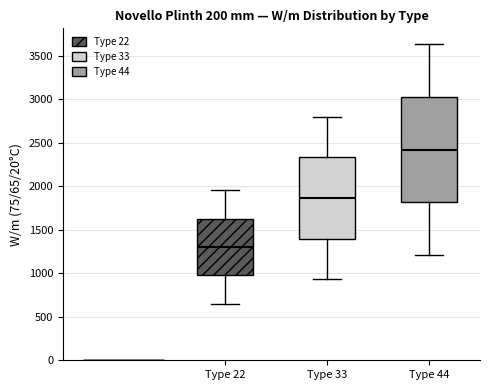

Reading left to right, transcribe this box plot: for each box, give where its median line is, the range the box spans, and where its two whiskers end, as read against the y-axis. The values are not printed on the chart, so give them approximately, as read against the axis.

Type 22: median 1300, box 1000 to 1650, whiskers 650 to 1950
Type 33: median 1850, box 1400 to 2350, whiskers 950 to 2800
Type 44: median 2400, box 1800 to 3050, whiskers 1200 to 3650